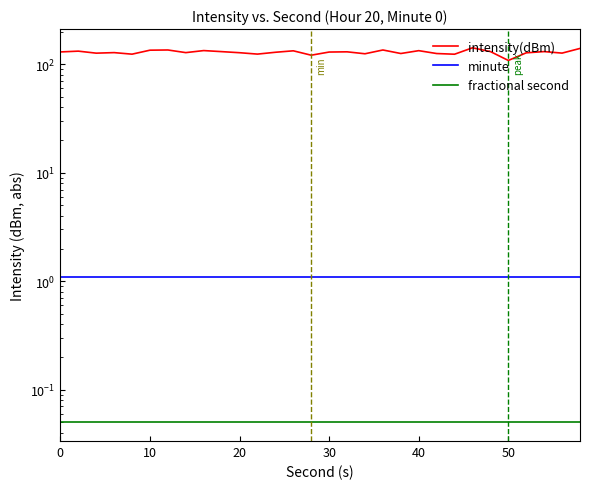

What is the spread (max minus min) of values at 40?

124.0